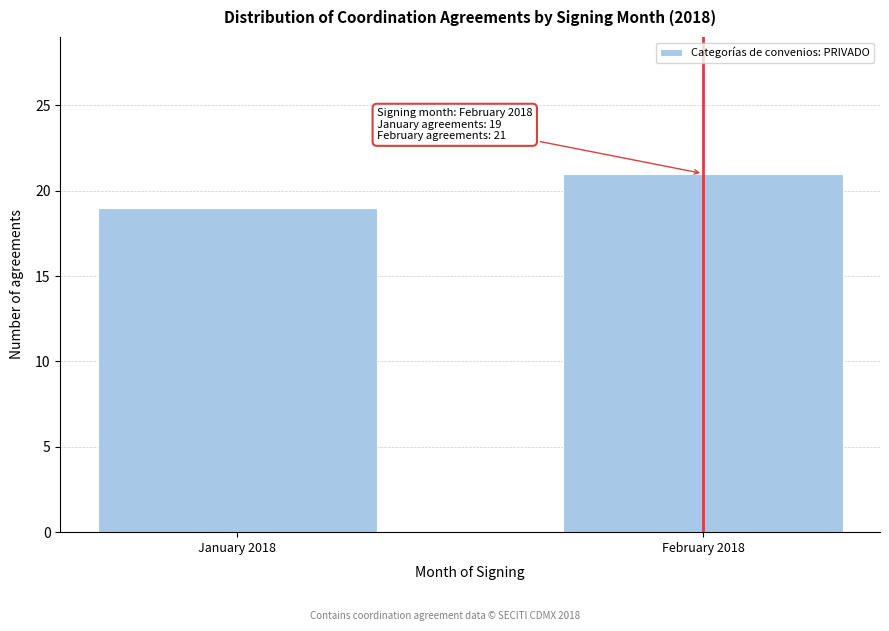

Reading right to left, transcribe all the data shown in this chart.

February 2018=21	January 2018=19